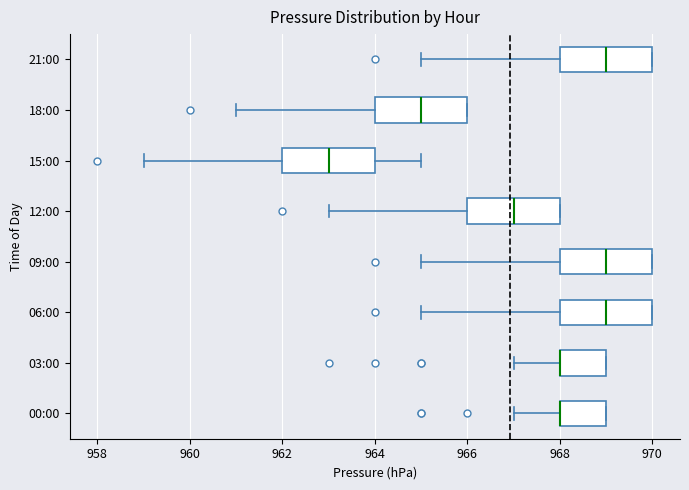

Reading bottom to top, transcribe this box plot: for each box, give where its median line is, the range the box spans, and where its two whiskers end, as read against the x-axis. The values are not printed on the chart, so give them approximately, as read against the axis.

00:00: median 968 (drawn on the box's left edge), box 968 to 969, whiskers 967 to 969
03:00: median 968 (drawn on the box's left edge), box 968 to 969, whiskers 967 to 969
06:00: median 969, box 968 to 970, whiskers 965 to 970
09:00: median 969, box 968 to 970, whiskers 965 to 970
12:00: median 967, box 966 to 968, whiskers 963 to 968
15:00: median 963, box 962 to 964, whiskers 959 to 965
18:00: median 965, box 964 to 966, whiskers 961 to 966
21:00: median 969, box 968 to 970, whiskers 965 to 970